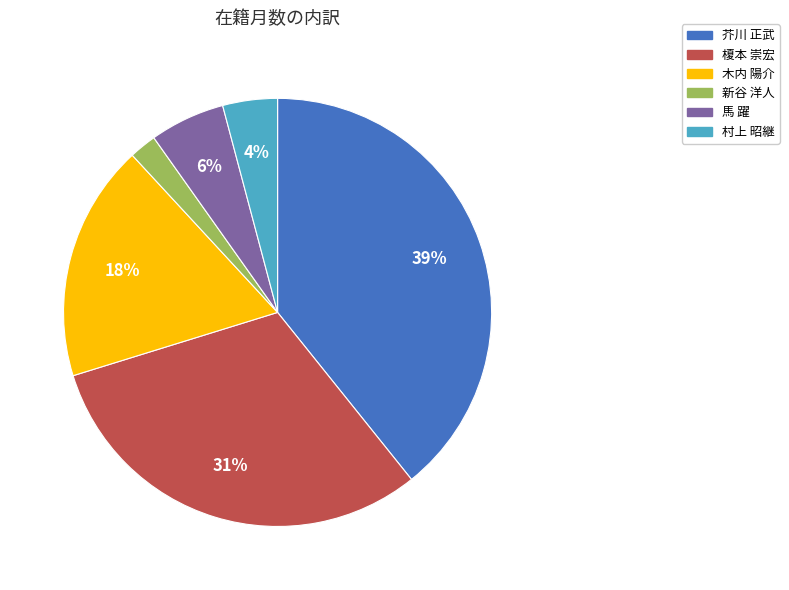

The 馬 躍 slice represents 1% of the pie. True or false?

False